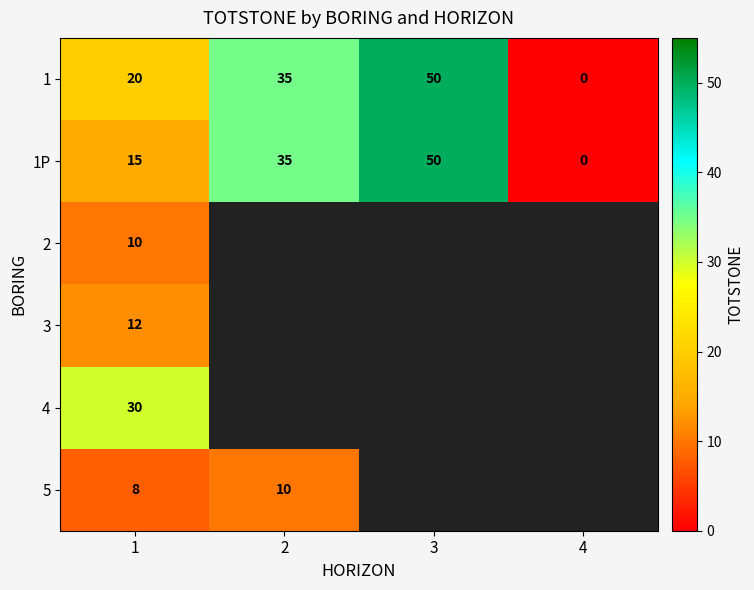

What is the difference between the highest and lowest values at 1?

22